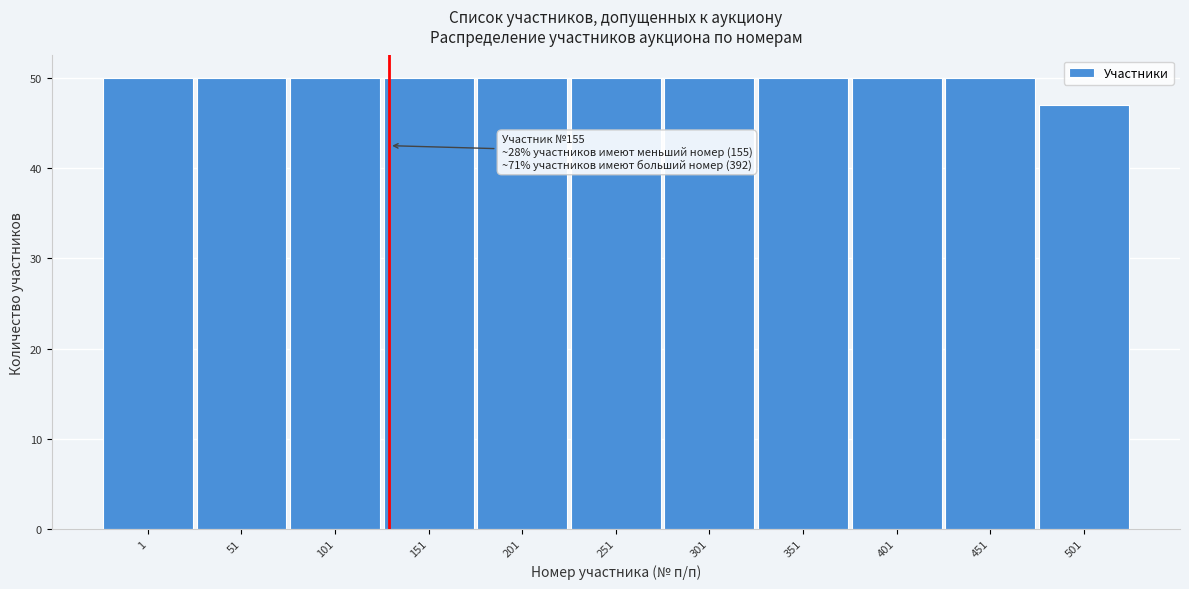

Reading right to left, transcribe all the data shown in this chart.

47	50	50	50	50	50	50	50	50	50	50